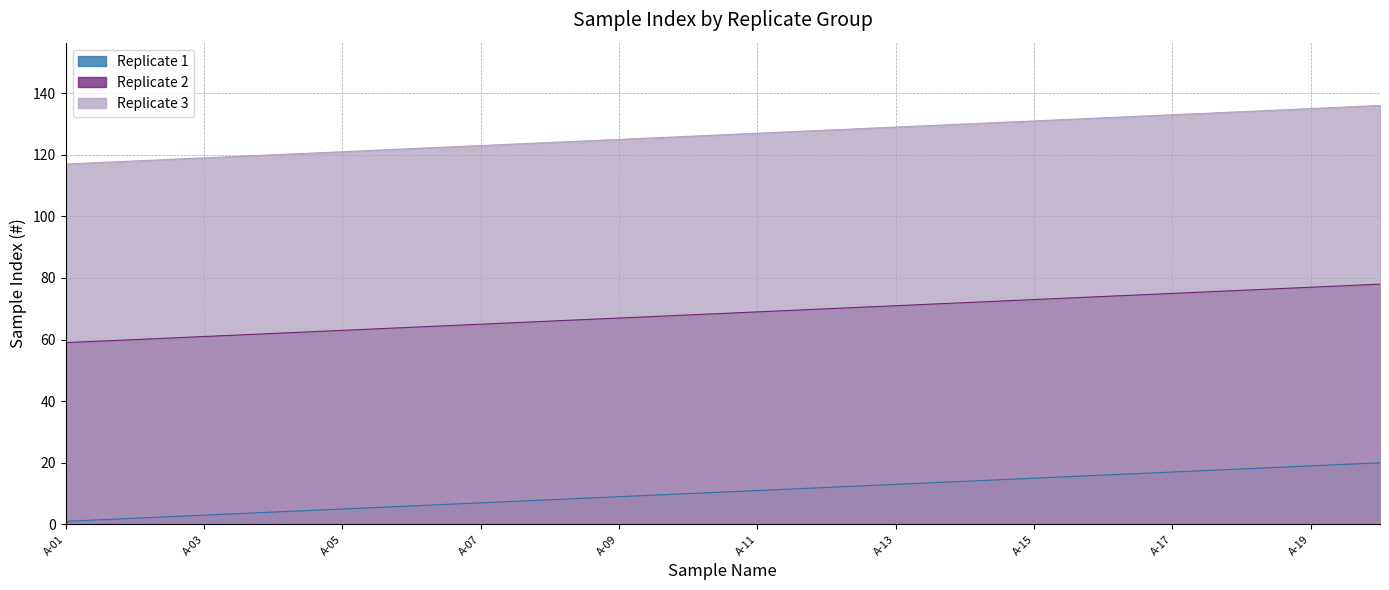

How many distinct data groups are displayed?

3